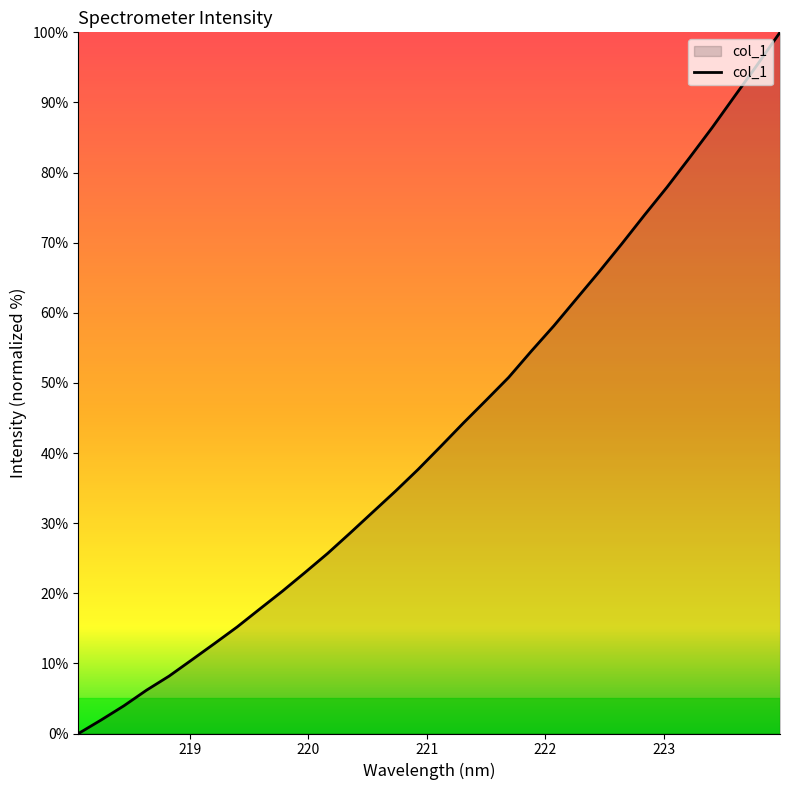

What is the greatest value displayed?

100.0